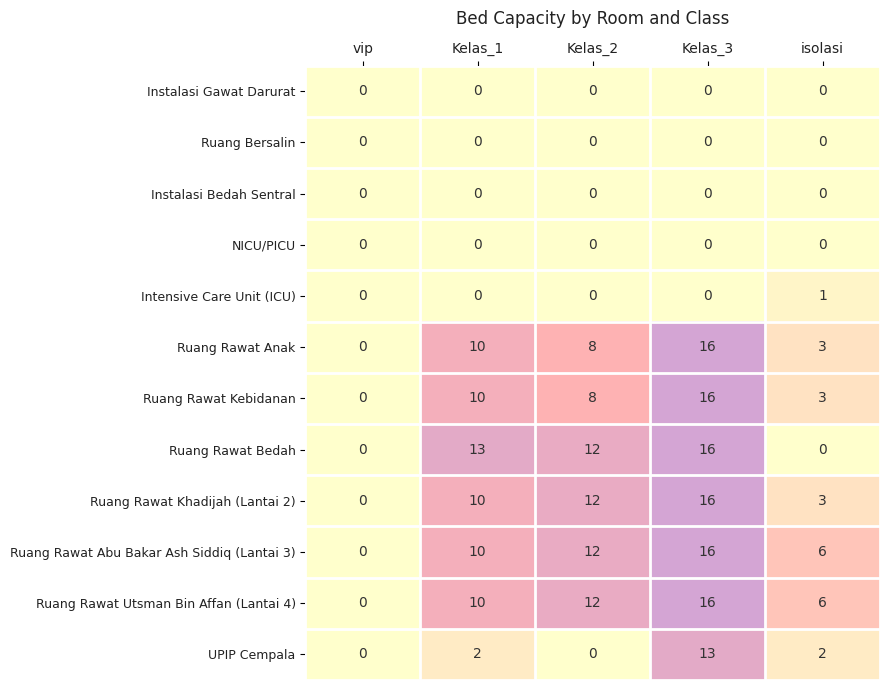

How many categories are shown in the chart?

5